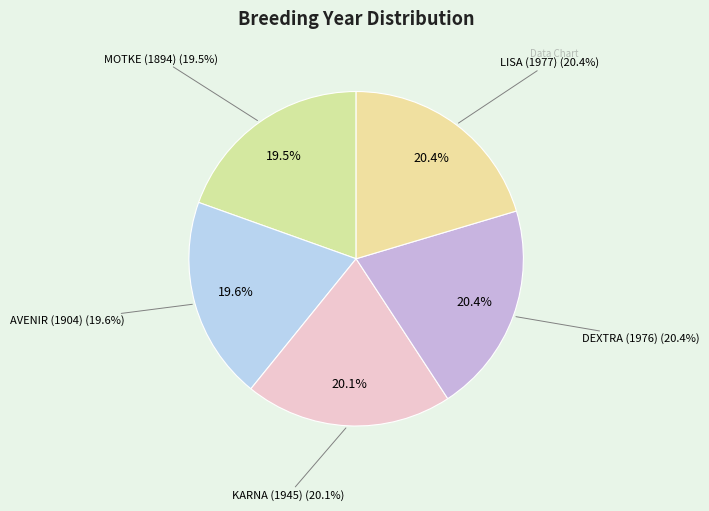

Is there a majority slice in this chart?

No